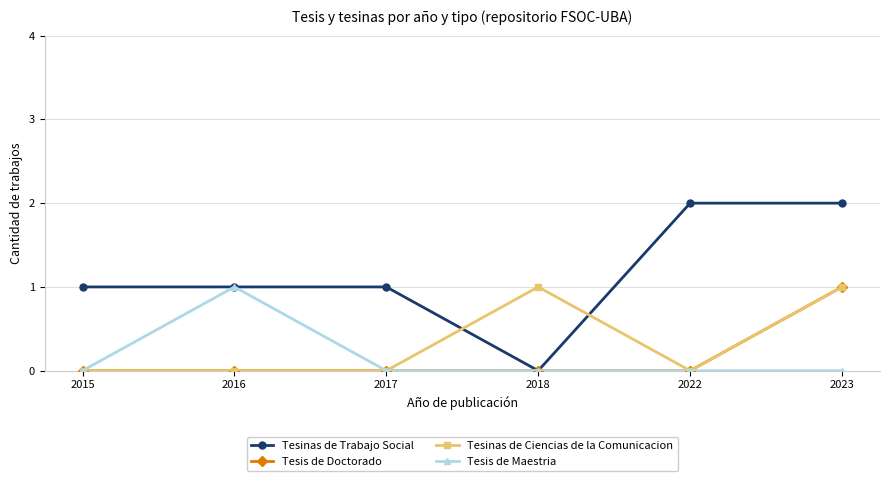

Where do Tesinas de Ciencias de la Comunicacion and Tesinas de Trabajo Social first cross each other?

2017 and 2018